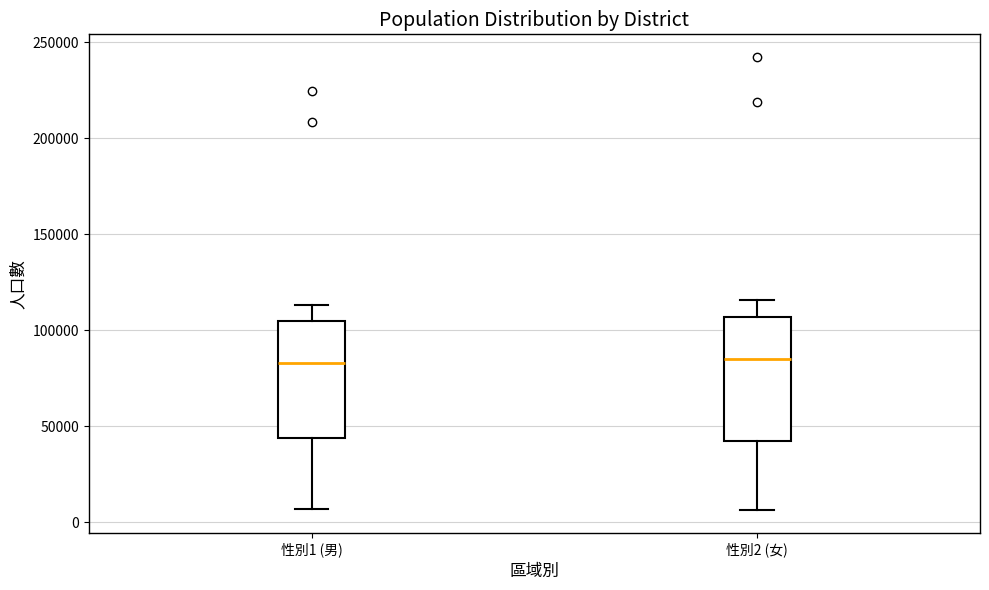

Reading left to right, read every box against the y-axis: the position of its median line, the range the box covers, and the ends of its whiskers. The values are not printed on the chart, so give them approximately, as read against the axis.

性別1 (男): median 85000, box 45000 to 105000, whiskers 5000 to 115000
性別2 (女): median 85000, box 40000 to 105000, whiskers 5000 to 115000